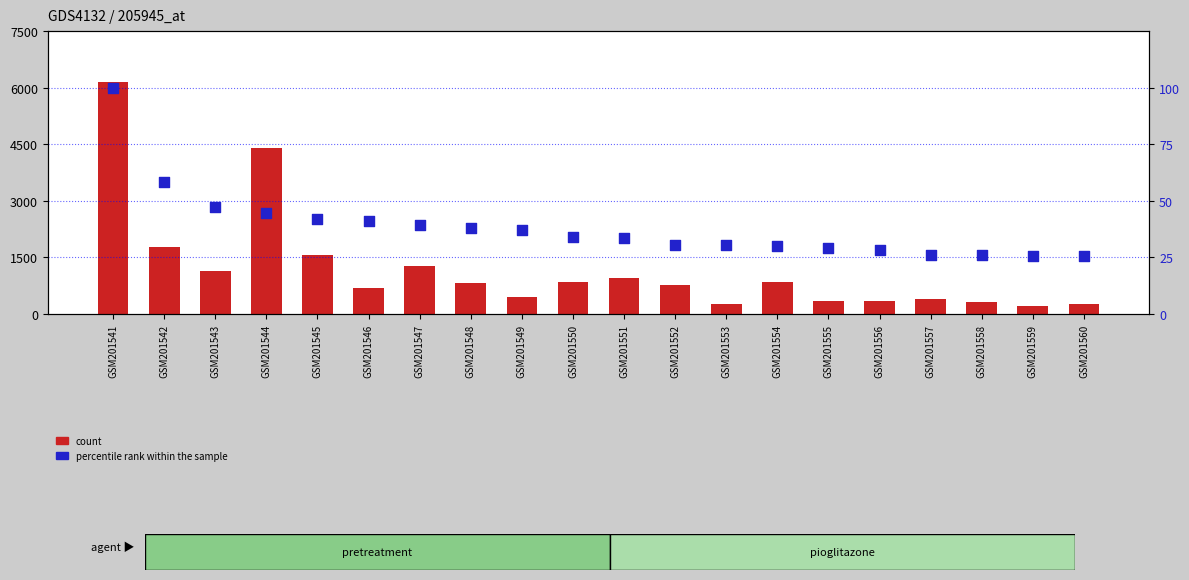

Which series reaches the minimum Y coordinate?

percentile rank within the sample